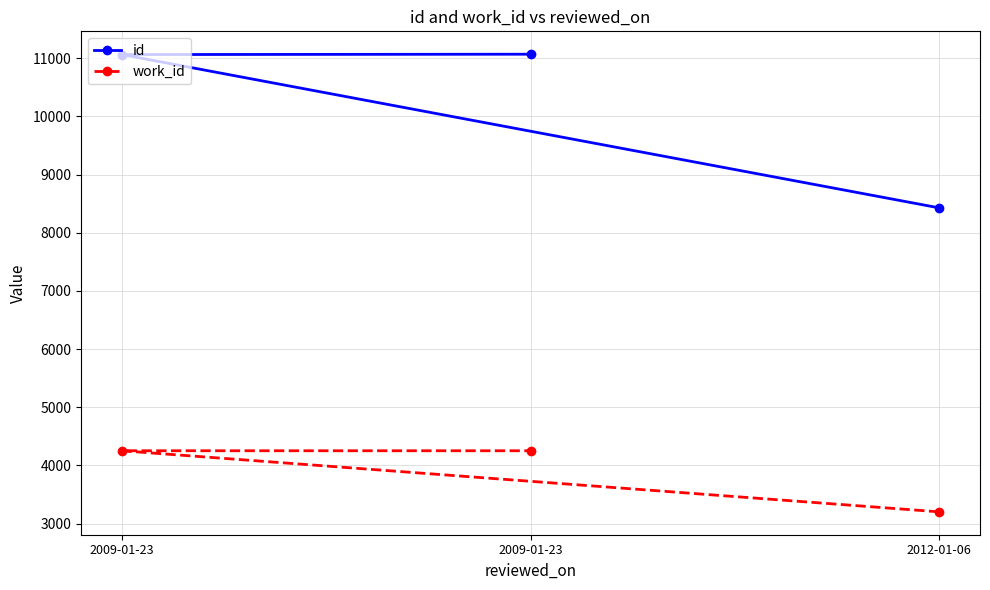

List the series in order of their overall mean, lowest first.

work_id, id